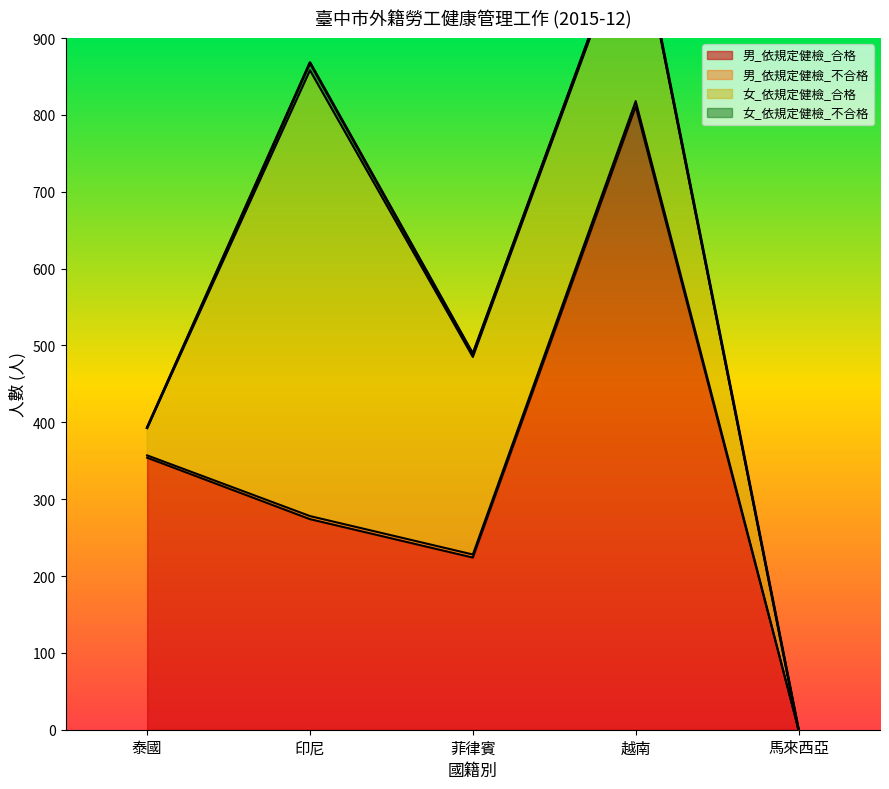

Rank the categories by 男_依規定健檢_合格 value from highest to lowest.

越南, 泰國, 印尼, 菲律賓, 馬來西亞